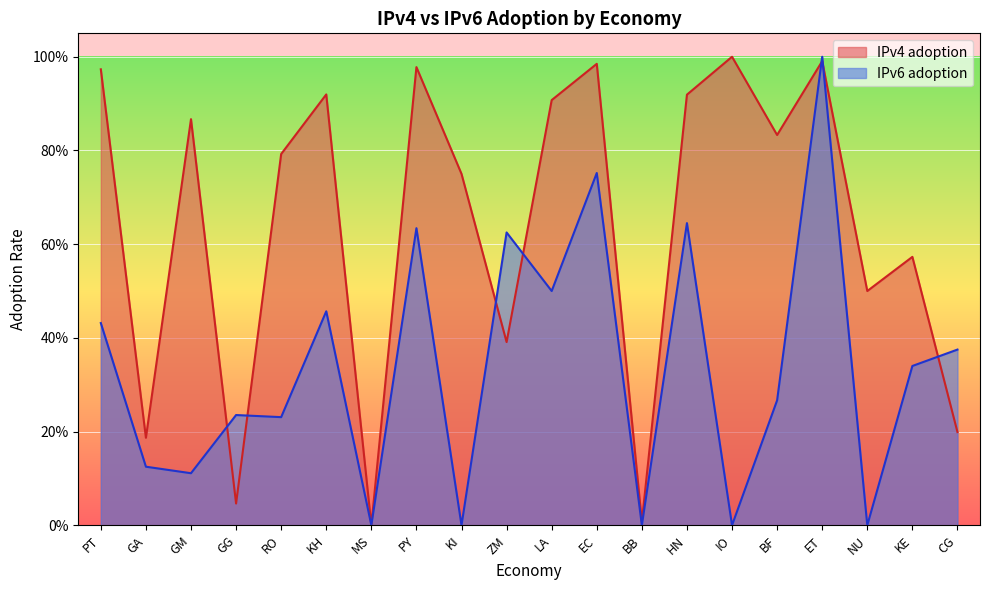

Reading left to right, transcribe all the data shown in this chart.

IPv4 adoption: PT=1.0	GA=0.2	GM=0.9	GG=0.0	RO=0.8	KH=0.9	MS=0.0	PY=1.0	KI=0.8	ZM=0.4	LA=0.9	EC=1.0	BB=0.0	HN=0.9	IO=1.0	BF=0.8	ET=1.0	NU=0.5	KE=0.6	CG=0.2
IPv6 adoption: PT=0.4	GA=0.1	GM=0.1	GG=0.2	RO=0.2	KH=0.5	MS=0.0	PY=0.6	KI=0.0	ZM=0.6	LA=0.5	EC=0.8	BB=0.0	HN=0.6	IO=0.0	BF=0.3	ET=1.0	NU=0.0	KE=0.3	CG=0.4